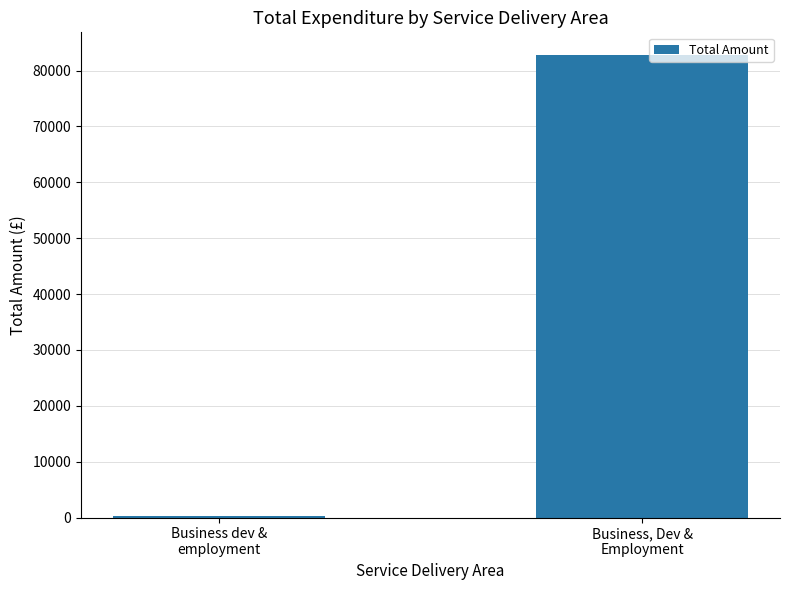

The chart shows a value of 42147.9 at Business, Dev &
Employment. True or false?

False